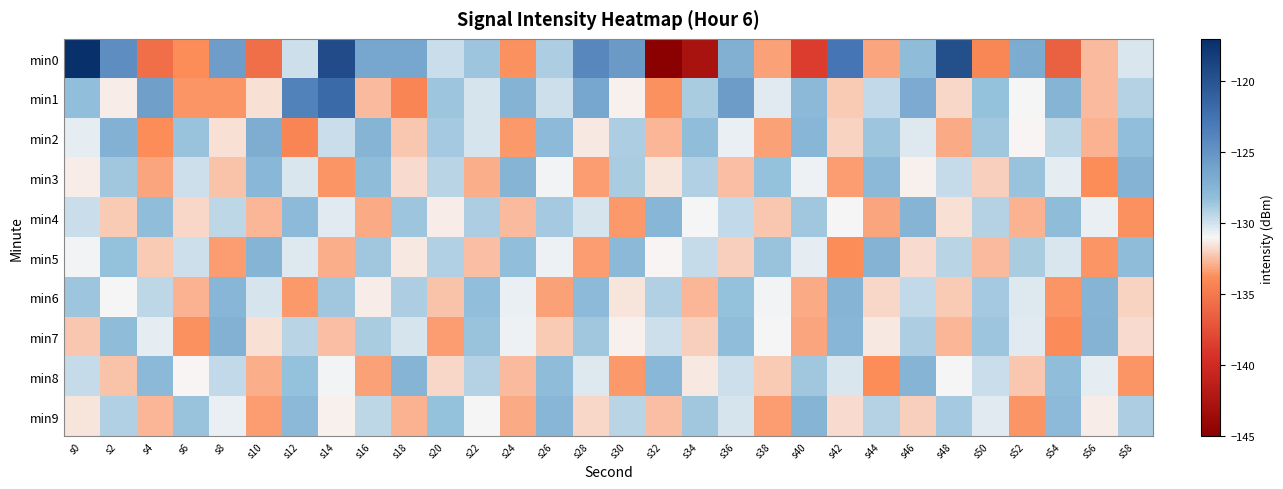

What is the spread (max minus min) of values at s20?

5.1